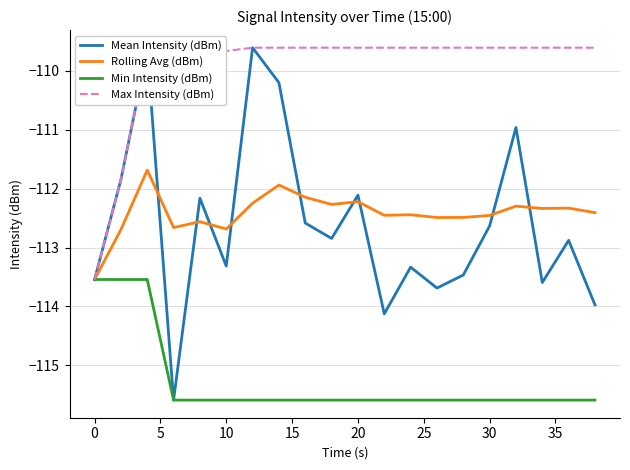

Which series has the largest total across all categories?

Max Intensity (dBm)